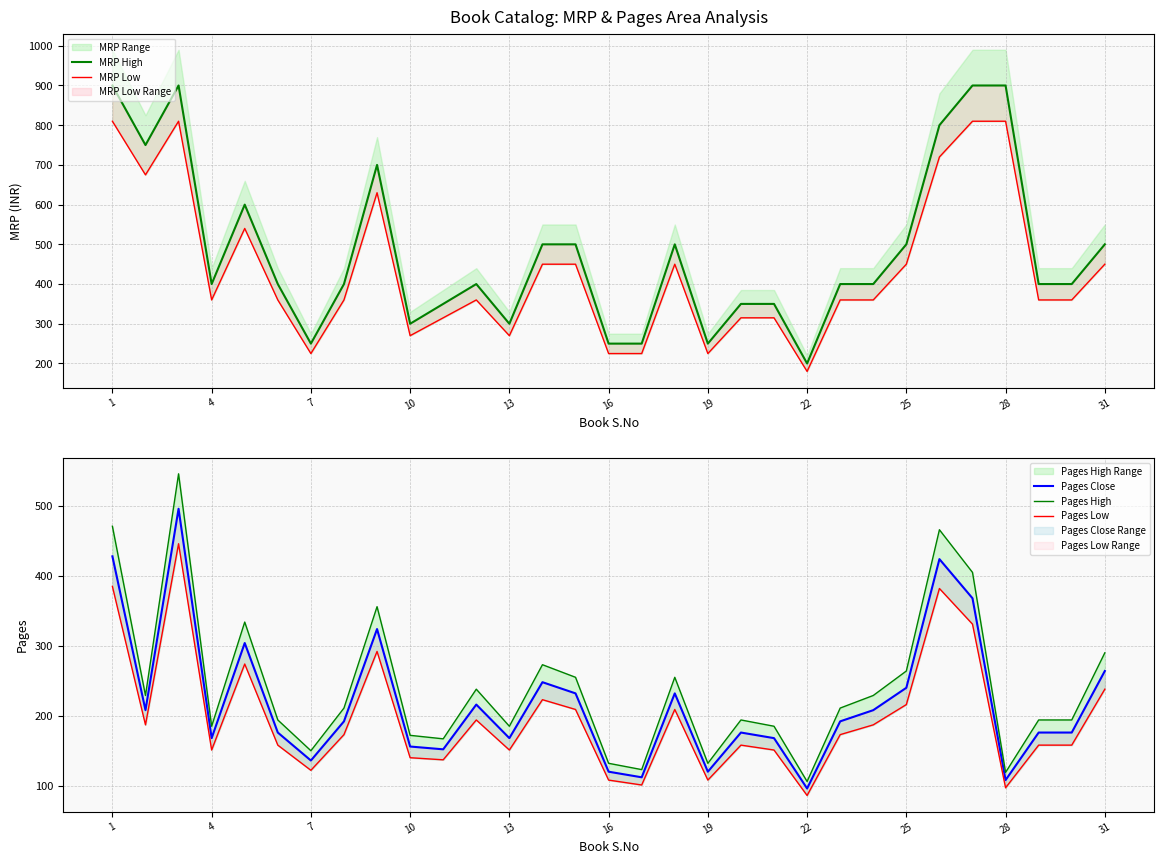

True or false: Pages High and Pages Low intersect in this chart.

False